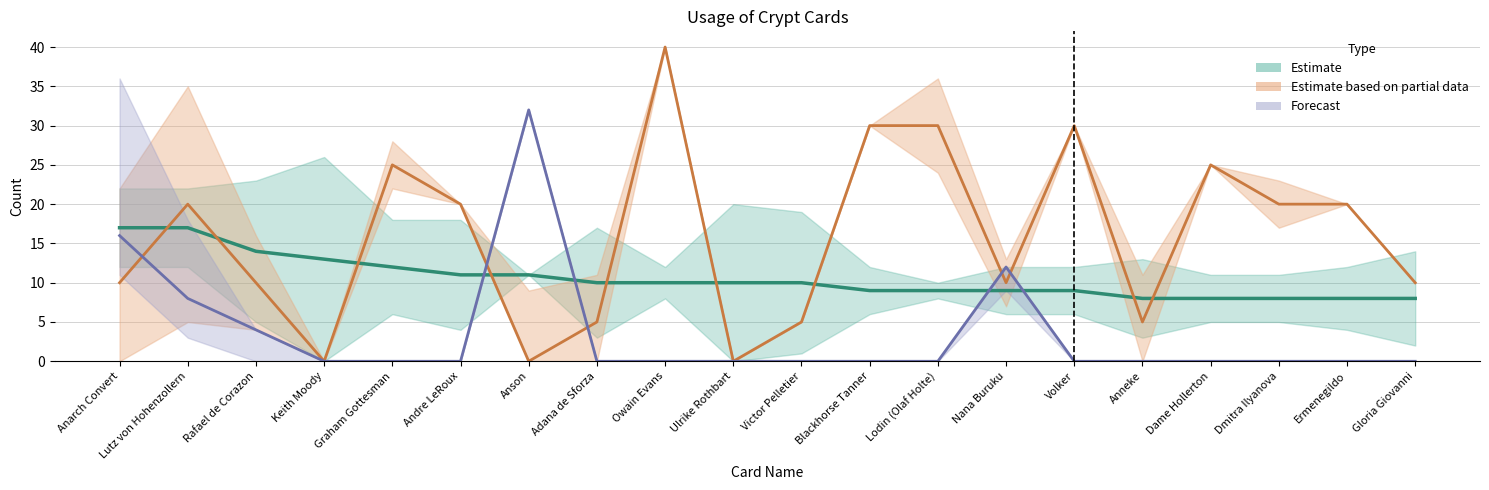

List the labels in order of Occurrences in 2012 value, largest first.

Anarch Convert, Lutz von Hohenzollern, Rafael de Corazon, Keith Moody, Graham Gottesman, Andre LeRoux, Anson, Adana de Sforza, Owain Evans, Ulrike Rothbart, Victor Pelletier, Blackhorse Tanner, Lodin (Olaf Holte), Nana Buruku, Volker, Anneke, Dame Hollerton, Dmitra Ilyanova, Ermenegildo, Gloria Giovanni